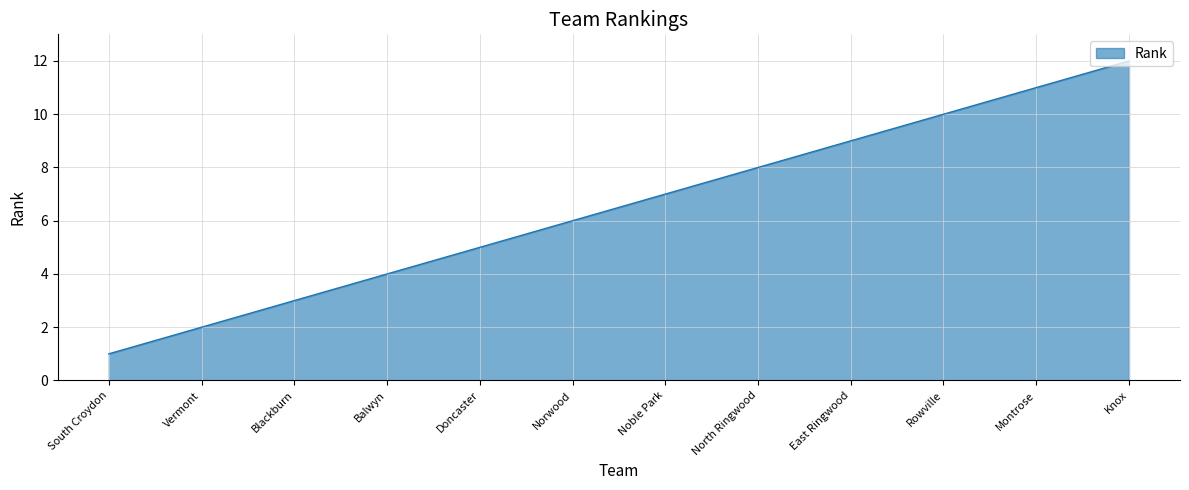

What is the difference between the maximum and minimum values?

11